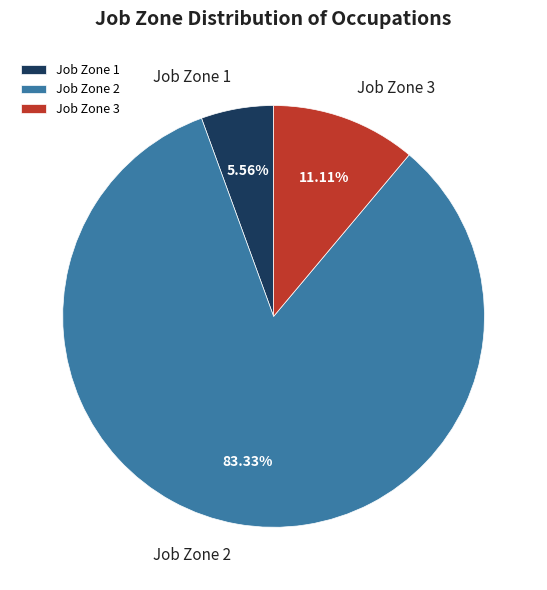

Approximately how many times larger is the value at Job Zone 2 compared to Job Zone 1?

15.0